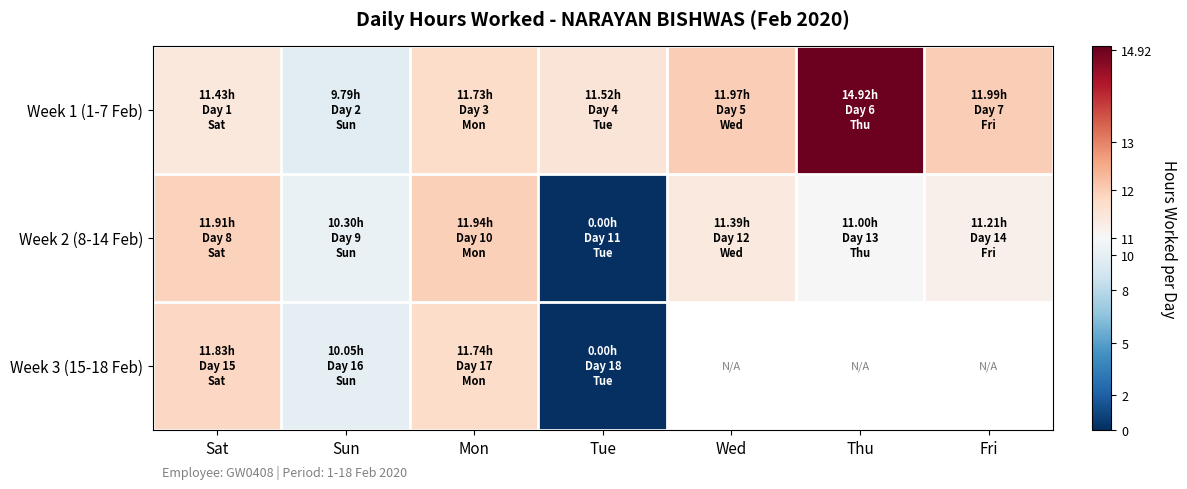

True or false: Week 1 (1-7 Feb) has a value of 11.7 at Mon.

True